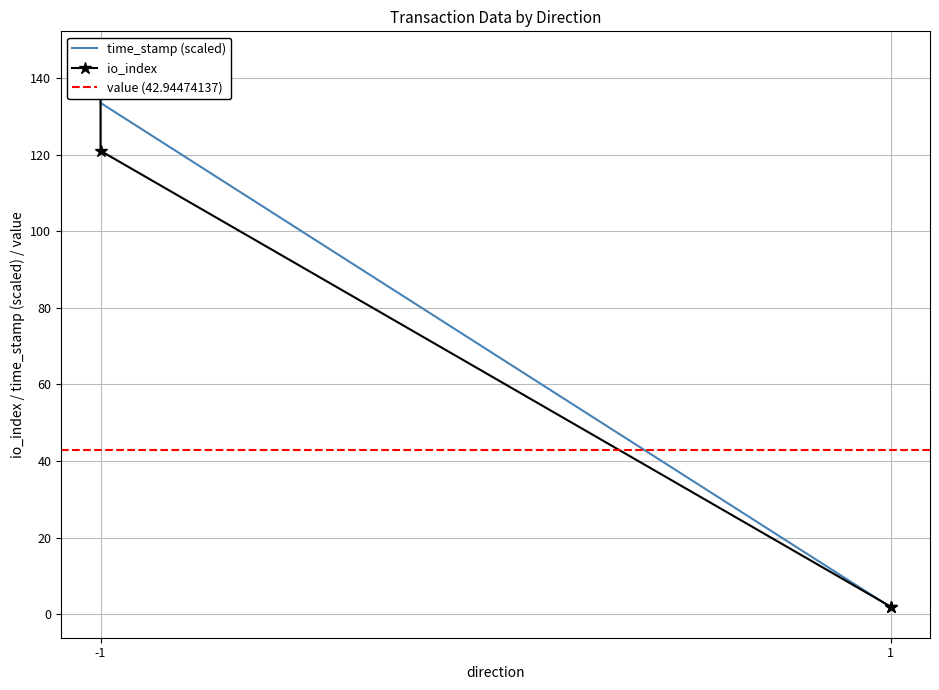

At which label does io_index reach its minimum?

1